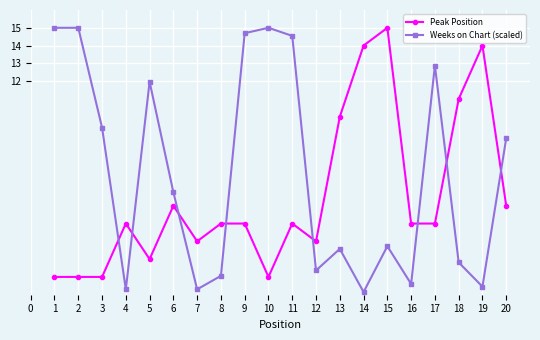

How many data points in Weeks on Chart (scaled) are above 5?

10